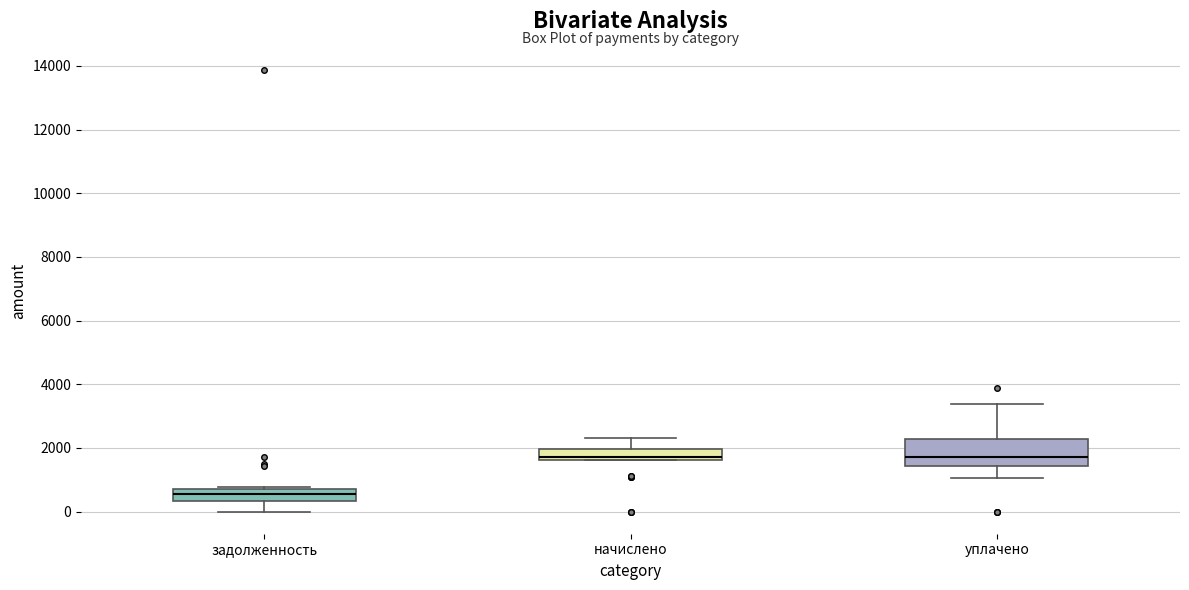

Reading left to right, read every box against the y-axis: the position of its median line, the range the box covers, and the ends of its whiskers. The values are not printed on the chart, so give them approximately, as read against the axis.

задолженность: median 600, box 400 to 800, whiskers 0 to 800
начислено: median 1800, box 1600 to 2000, whiskers 1600 to 2400
уплачено: median 1800, box 1400 to 2200, whiskers 1000 to 3400